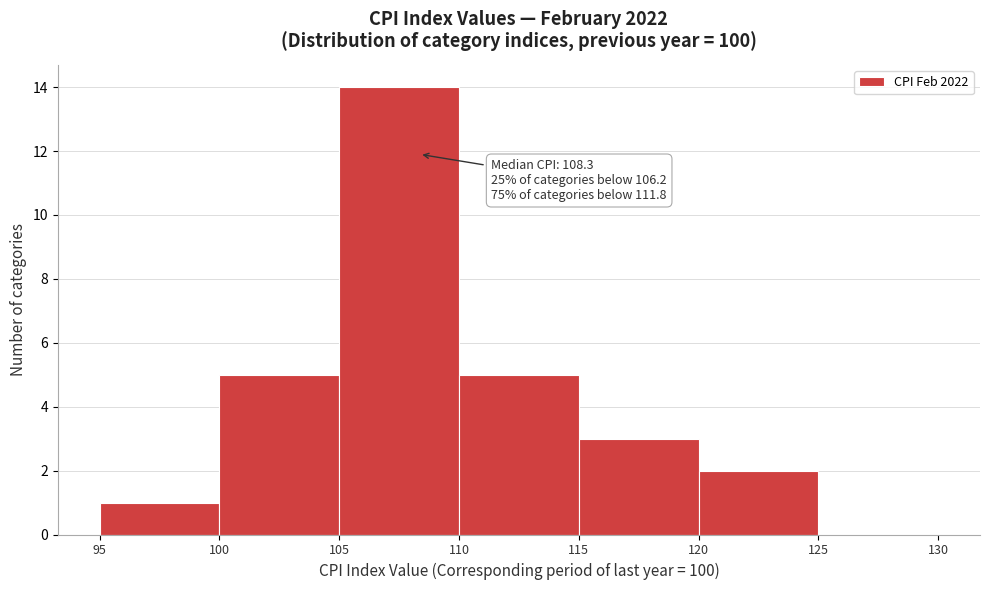

Which range on the x-axis has the tallest bar?

105 to 110